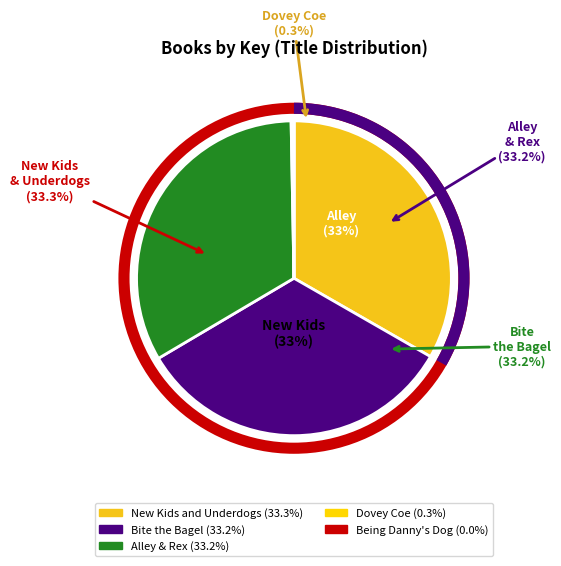

Count the number of slices in the pie.

5